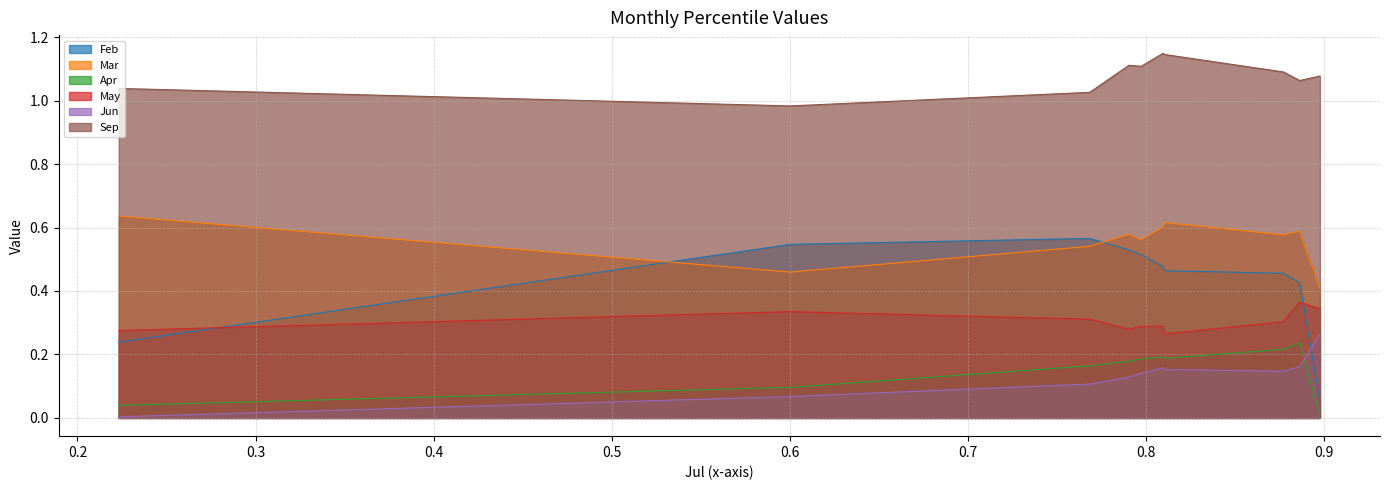

The value of Mar at pct55 is 0.6. True or false?

True